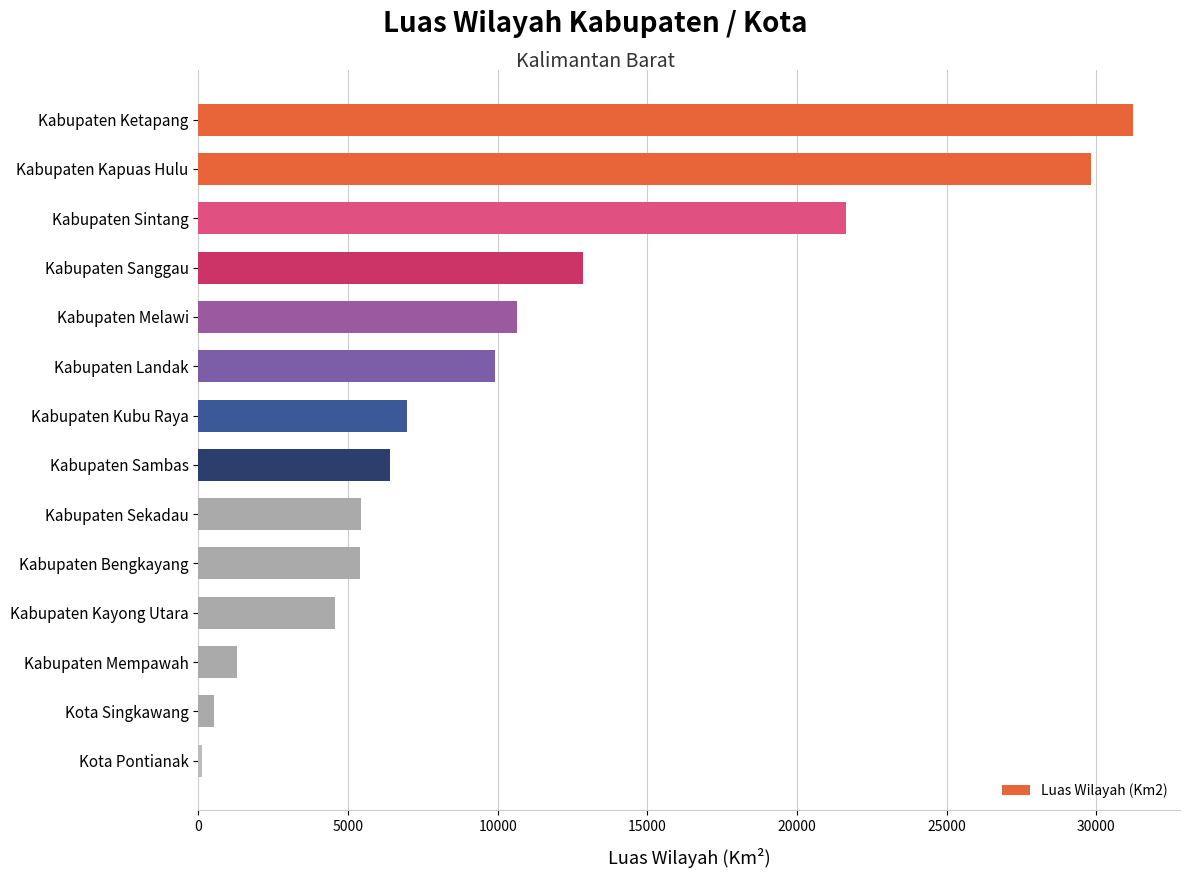

Which label corresponds to the largest value in the chart?

Kabupaten Ketapang